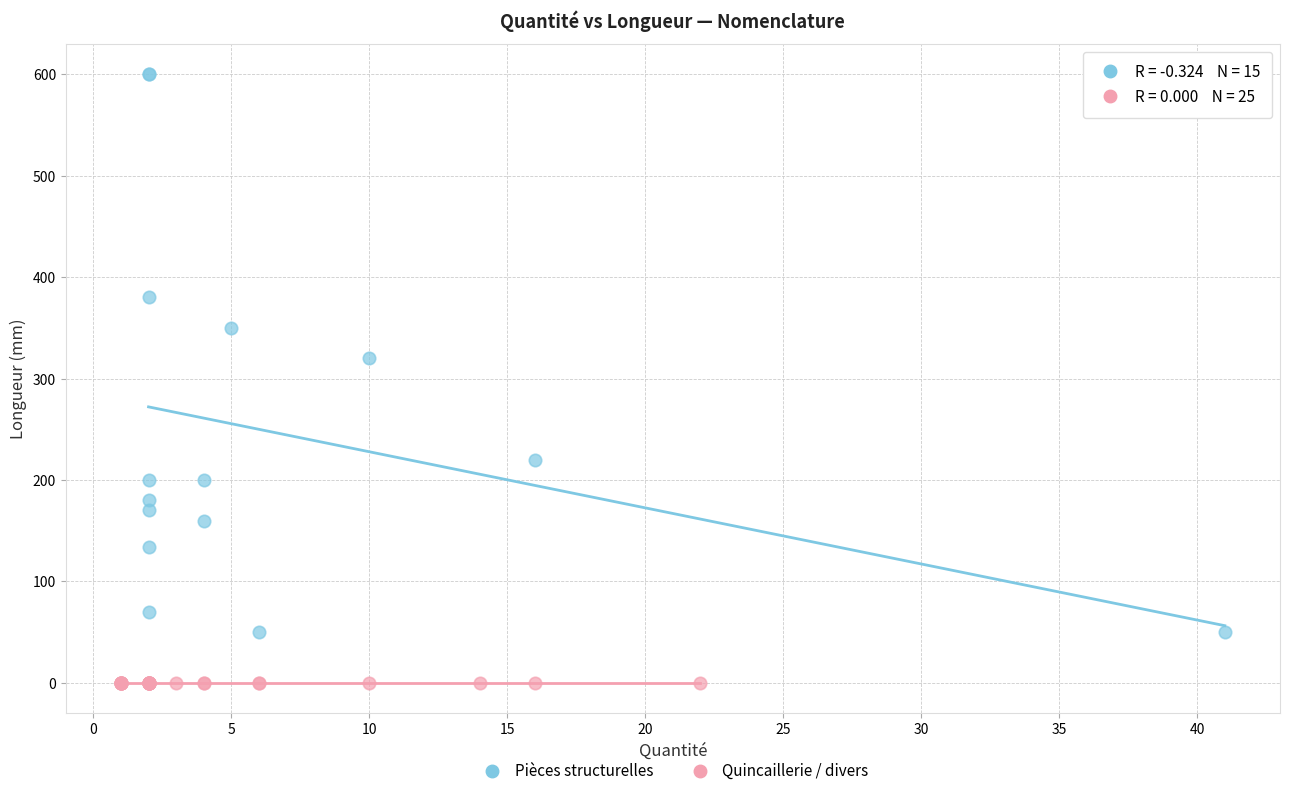

Which series contains the lowest Y value?

Quincaillerie / divers